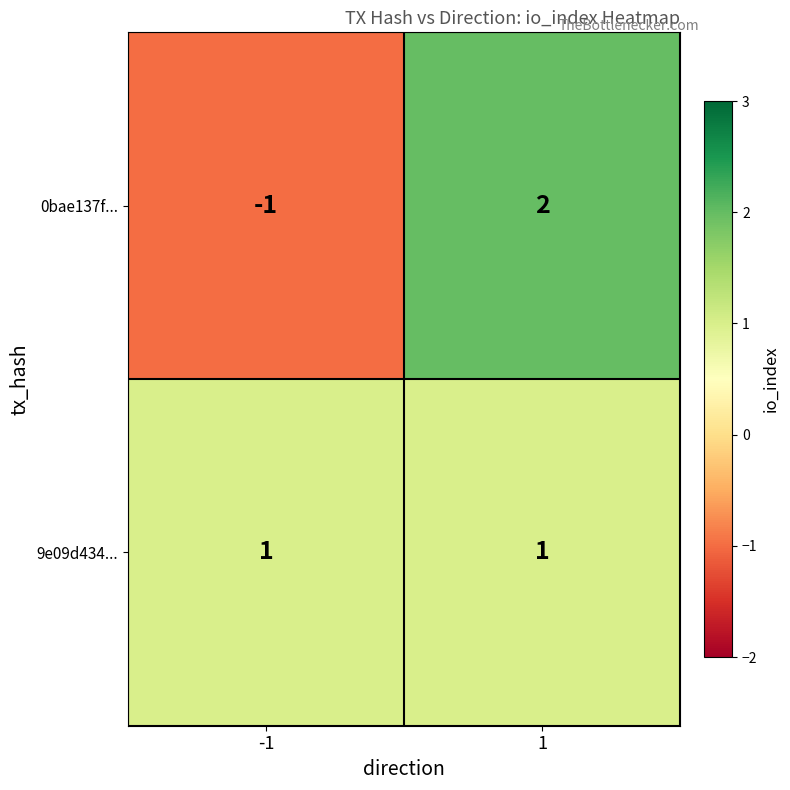

List the series in order of their overall mean, lowest first.

0bae137f..., 9e09d434...